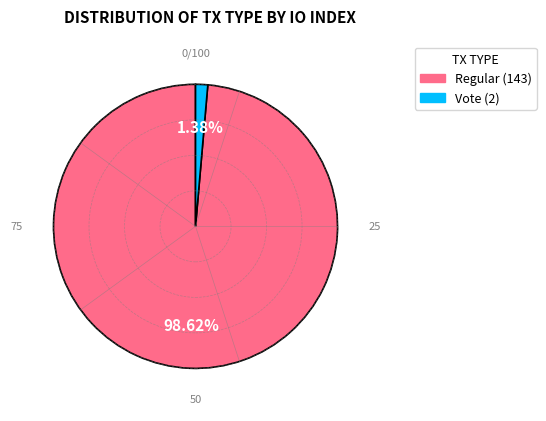

How many segments does this pie chart have?

2